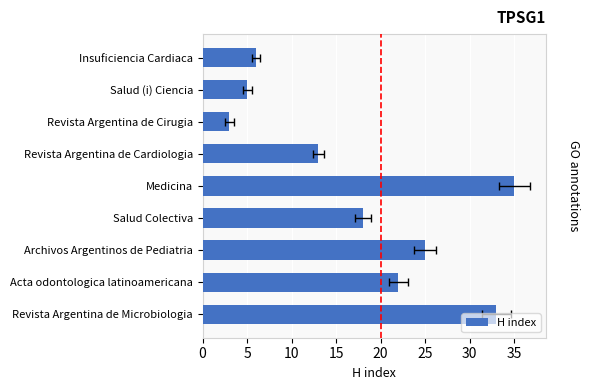

Reading left to right, transcribe all the data shown in this chart.

33	22	25	18	35	13	3	5	6